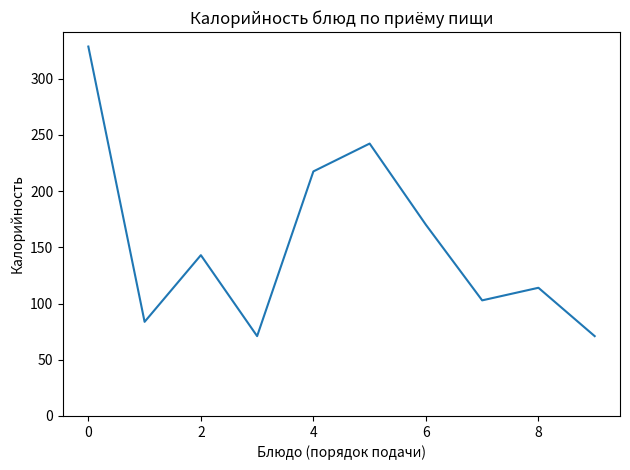

What is the minimum value shown in the chart?

71.0